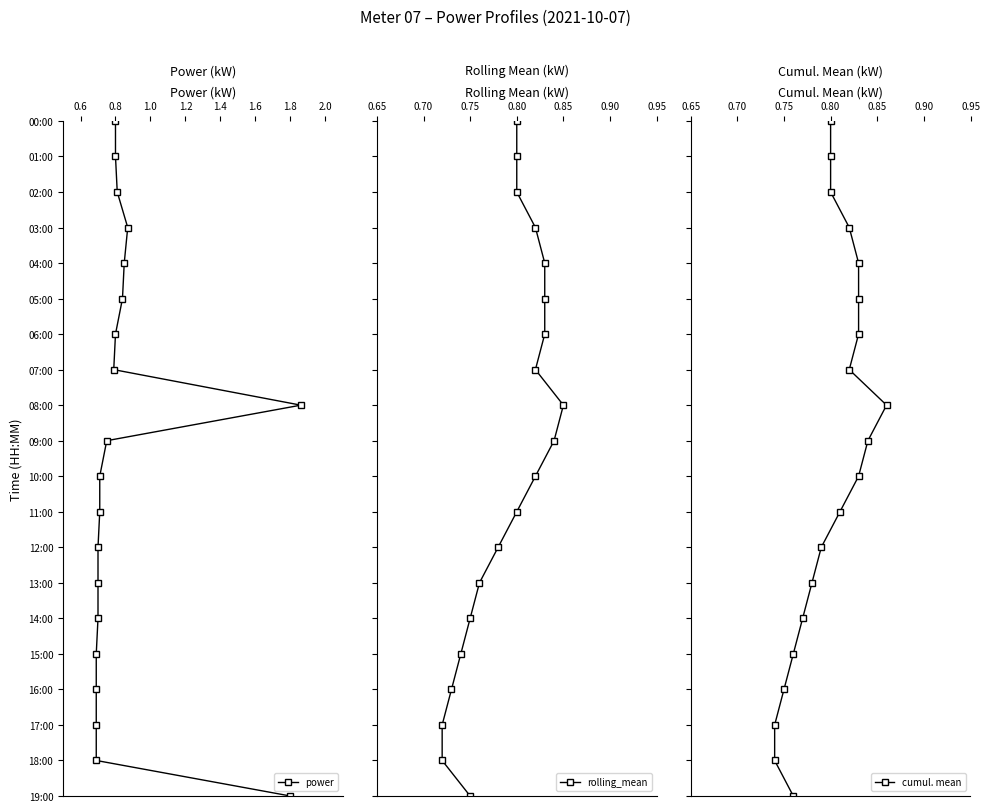

True or false: cumul. mean and power cross at least once.

False